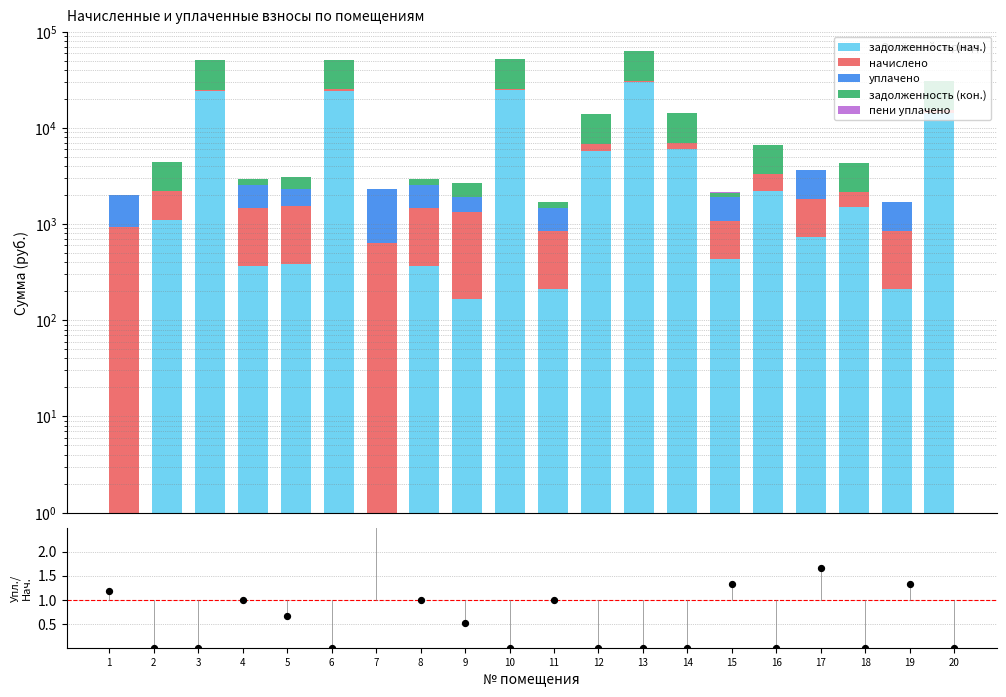

Which series contains the lowest Y value?

задолженность (нач.)